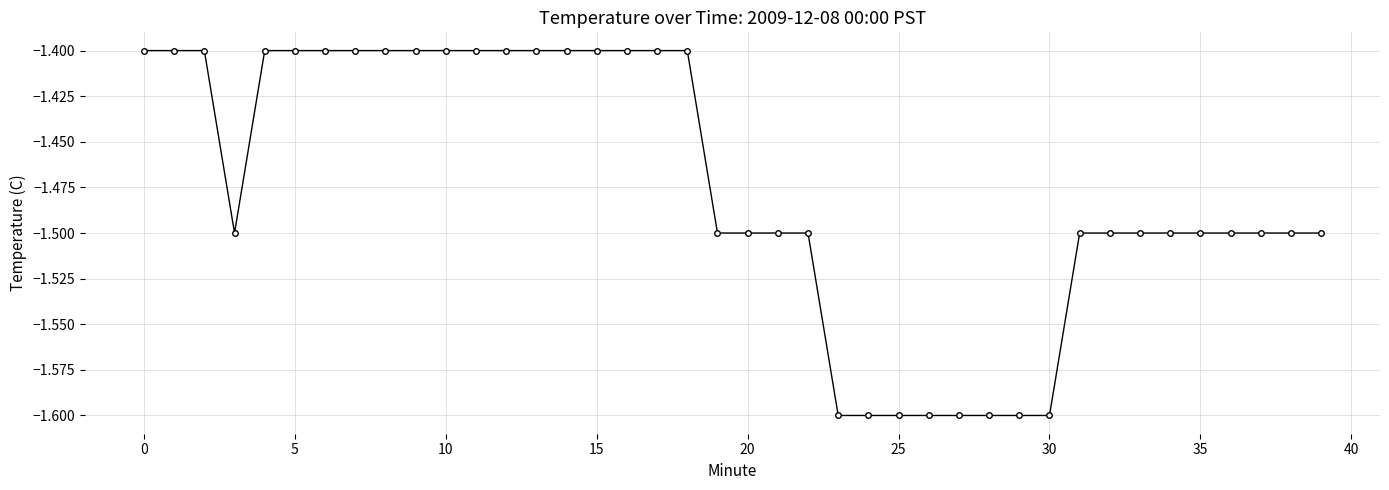

What is the value of the 13th point from the left?

-1.4